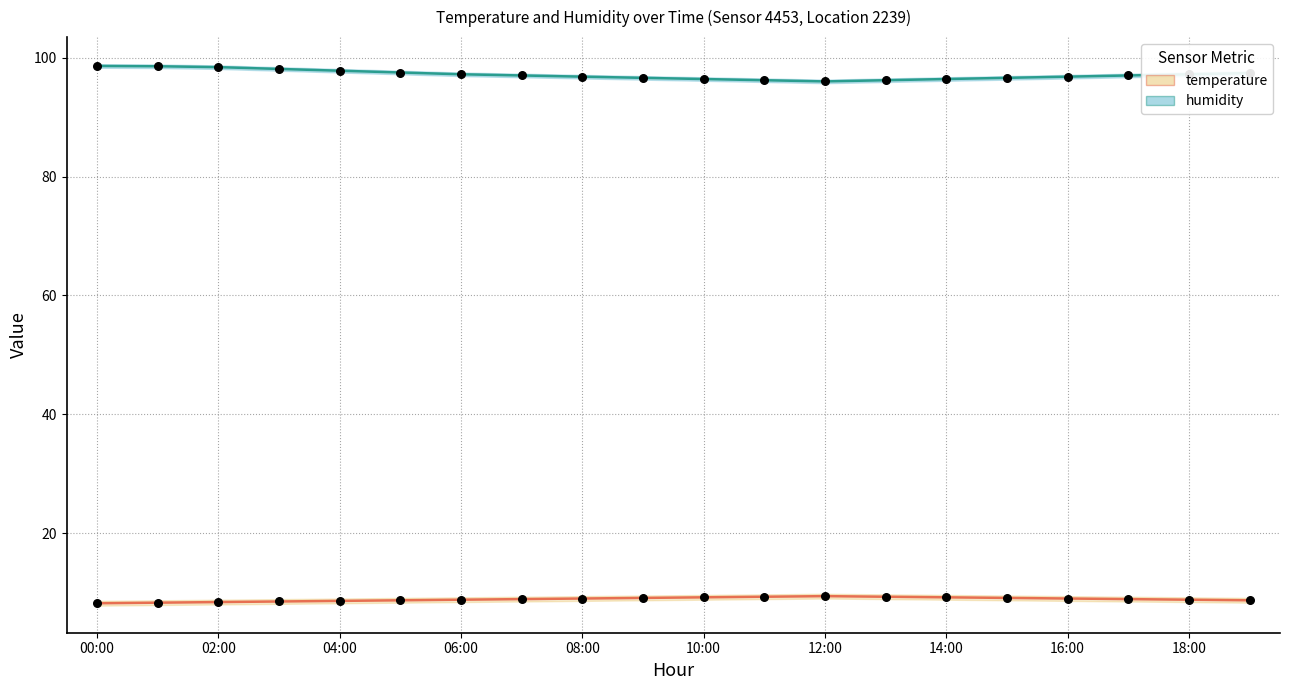

What is the total value across all series at 04:00?

106.4